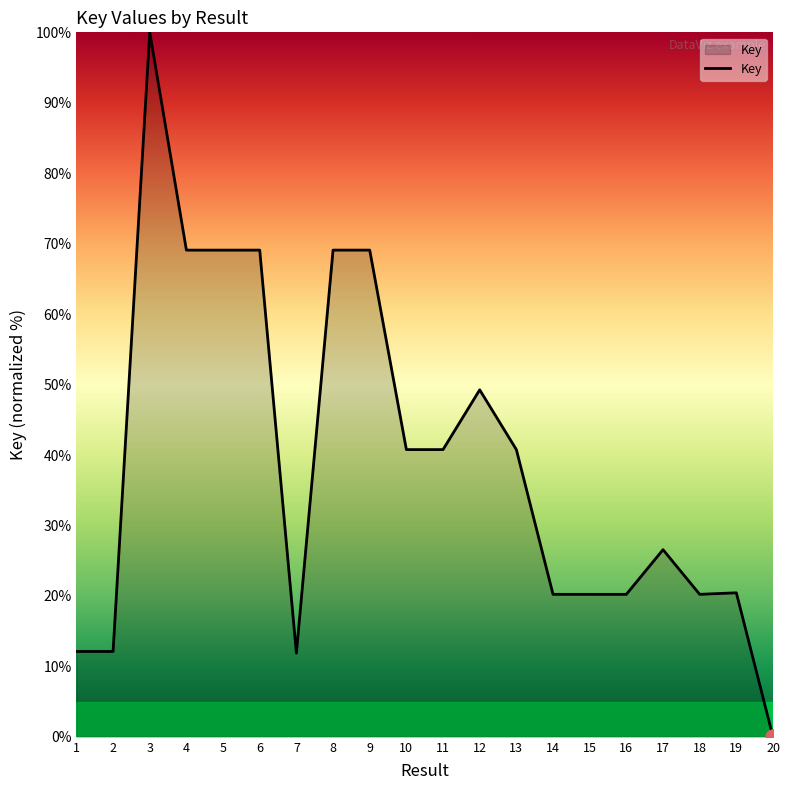

Which has a higher value, 19 or 9?

9